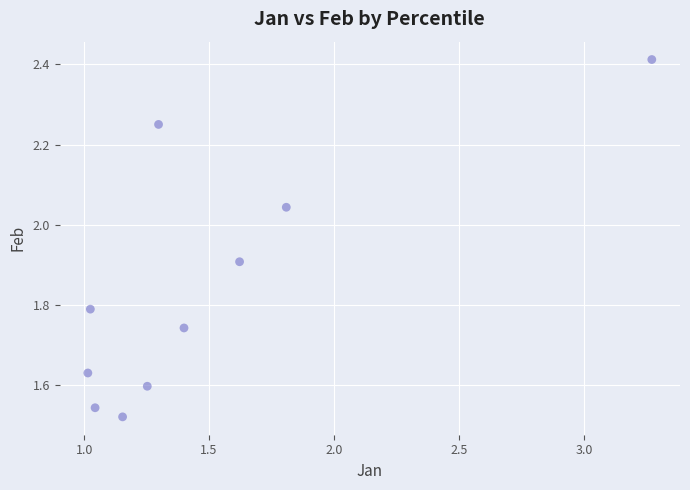

What is the range of Y values (max minus min)?

0.9